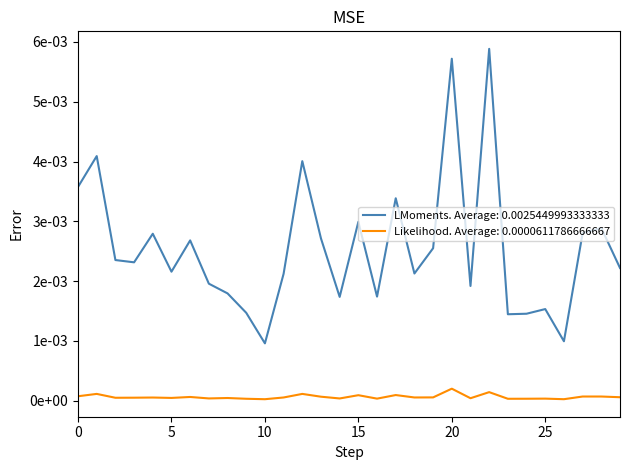

What are all the series names shown in the legend?

LMoments. Average: 0.0025449993333333, Likelihood. Average: 0.0000611786666667